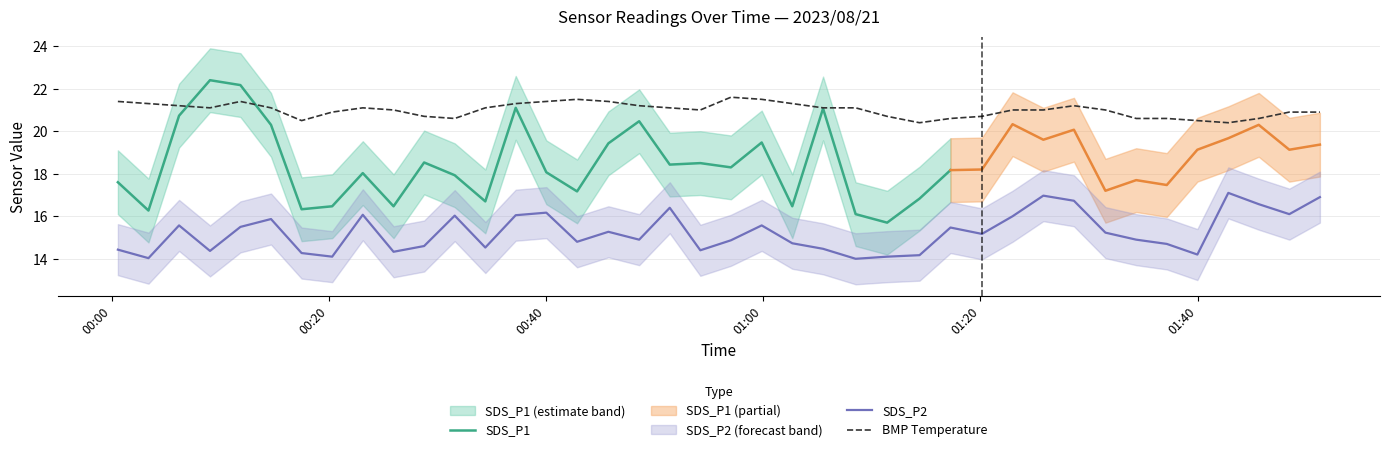

True or false: SDS_P2 and BMP_temperature intersect in this chart.

False